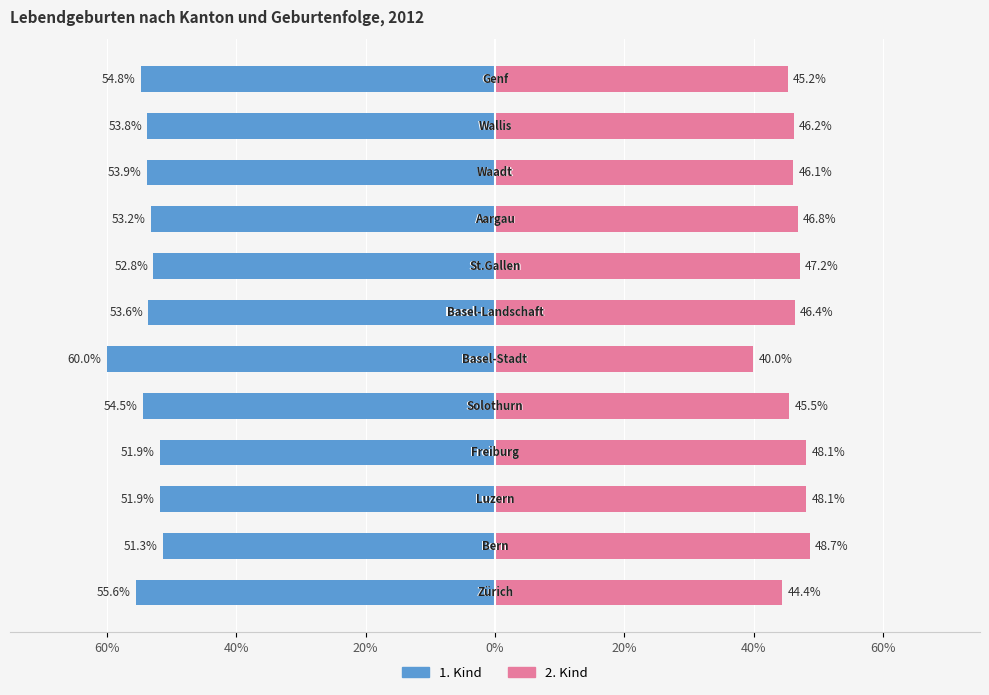

Reading left to right, list all the values displayed in this chart.

1. Kind: -55.6	-51.3	-51.9	-51.9	-54.5	-60.0	-53.6	-52.8	-53.2	-53.9	-53.8	-54.8
2. Kind: 44.4	48.7	48.1	48.1	45.5	40.0	46.4	47.2	46.8	46.1	46.2	45.2